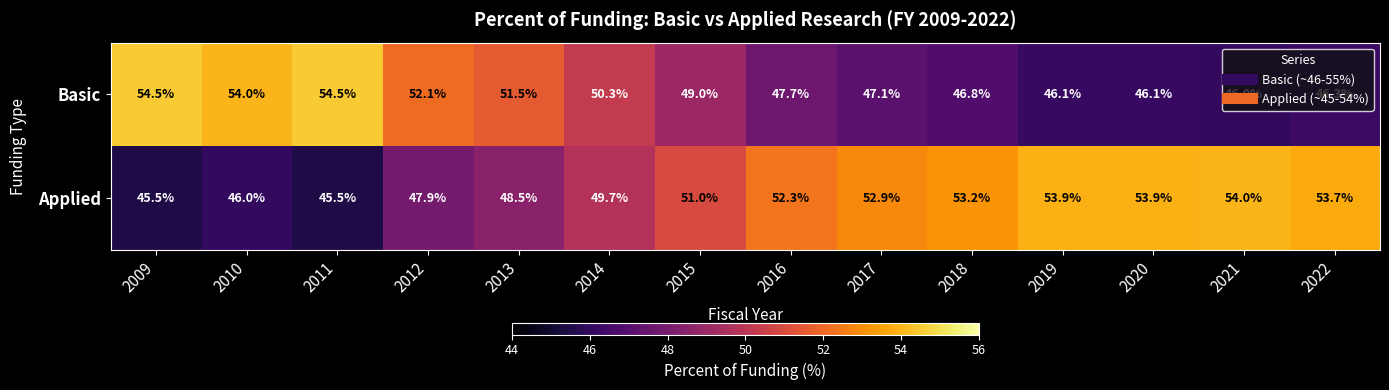

At how many categories does at least one series exceed 47?

14